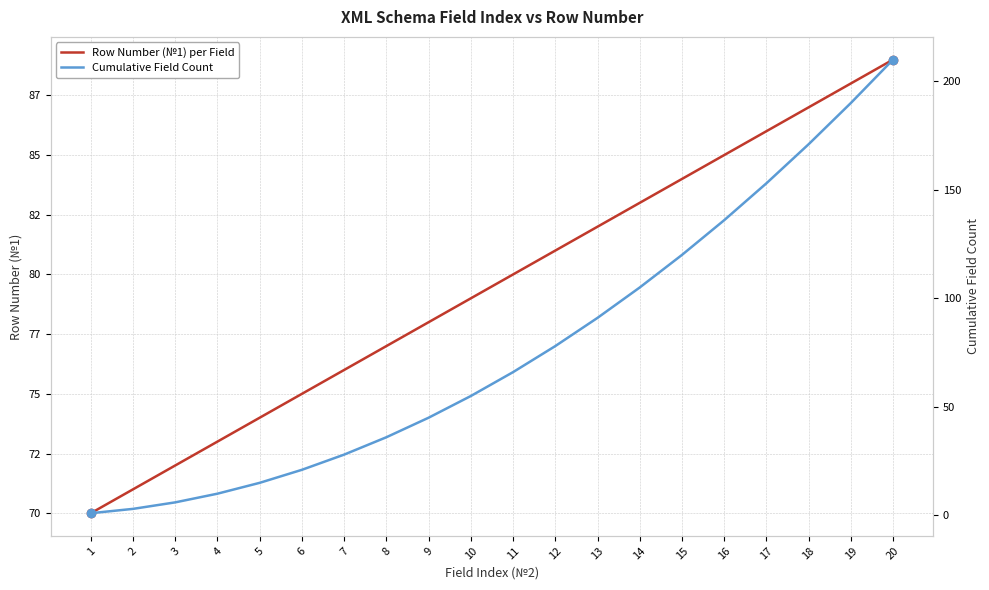

What is the value of the Row Number (№1) per Field point at the 6th from the left?

75